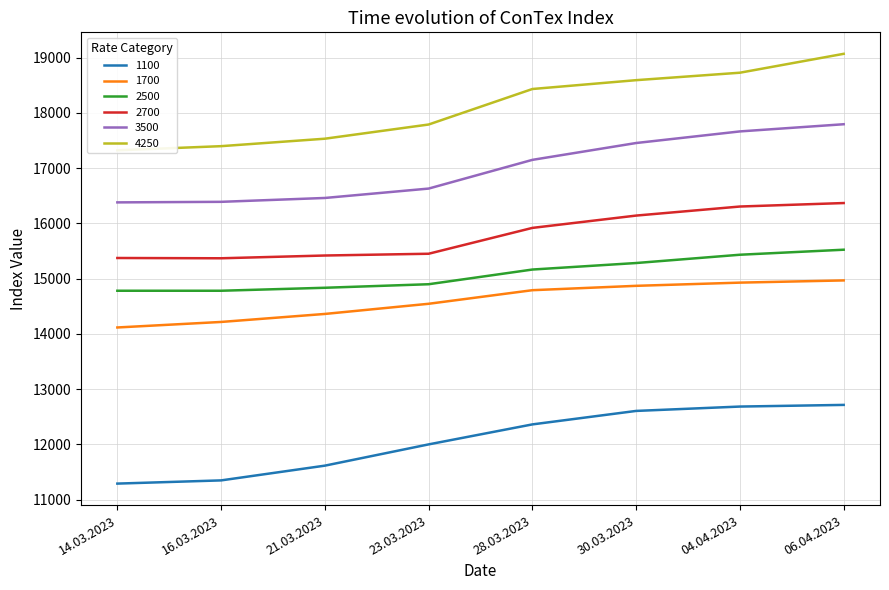

At which category is the sum across all series the highest?

06.04.2023